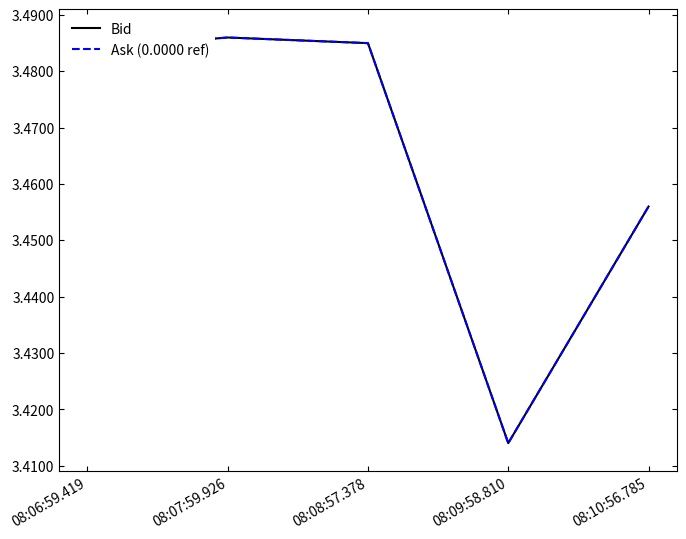

Is this an area chart (filled region under the line)?

No